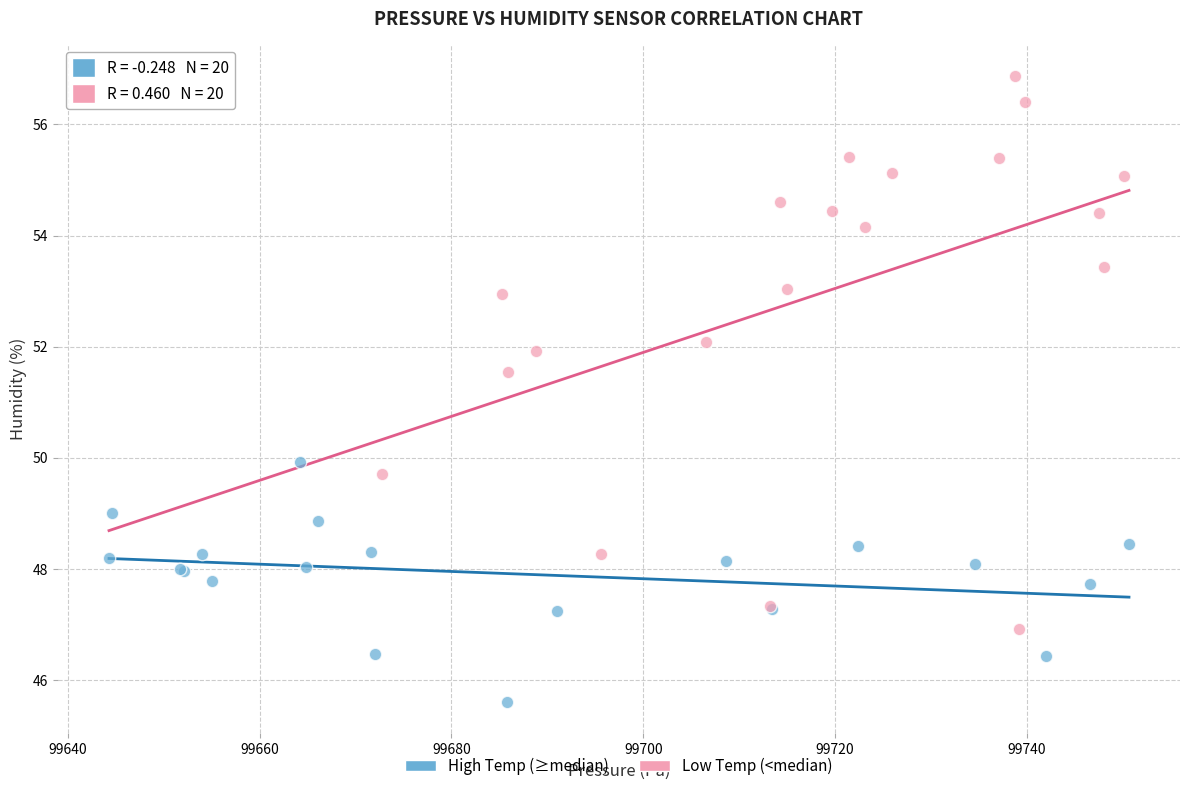

Which series reaches the minimum Y coordinate?

High Temp (≥median)